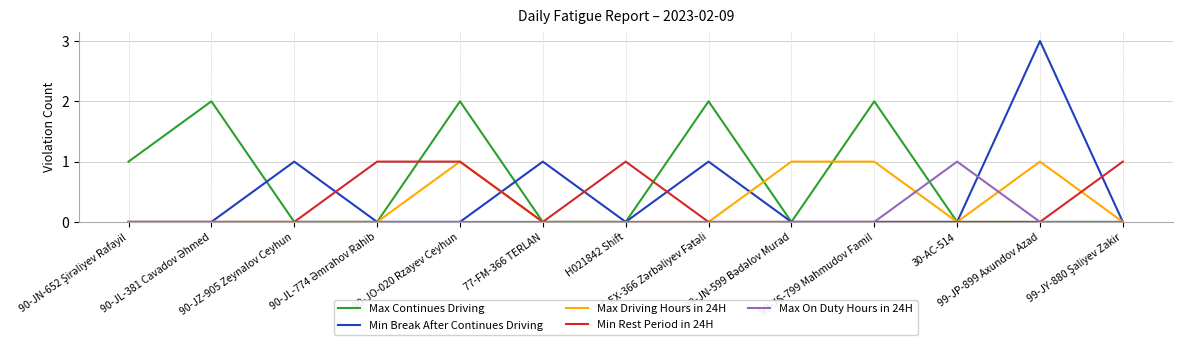

What is the total value across all series at H021842 Shift?

1